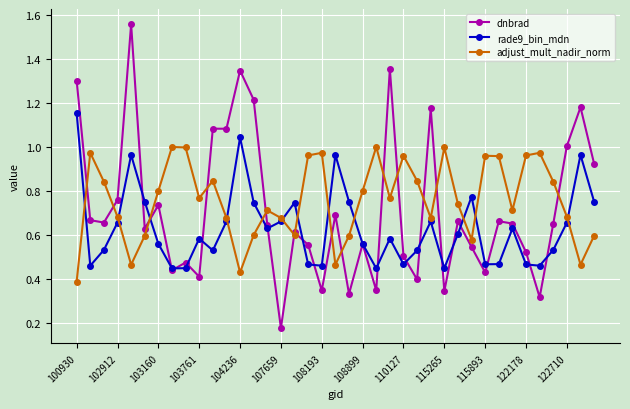

After their last crossing, which series has the higher values: rade9_bin_mdn or adjust_mult_nadir_norm?

rade9_bin_mdn